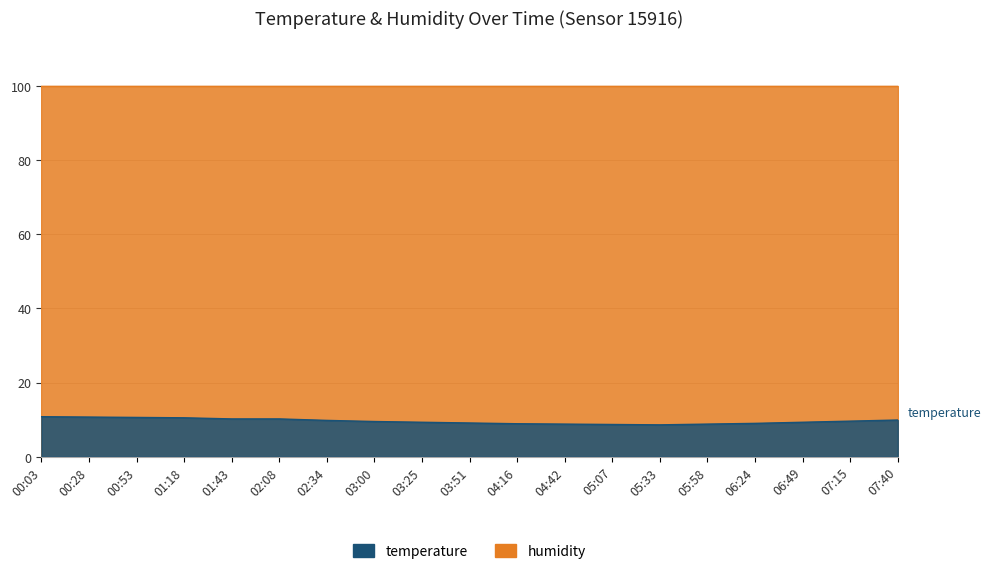

Rank the categories by value from highest to lowest.

00:03, 00:28, 00:53, 01:18, 01:43, 02:08, 07:40, 02:34, 07:15, 03:00, 03:25, 06:49, 03:51, 06:24, 04:16, 04:42, 05:58, 05:07, 05:33